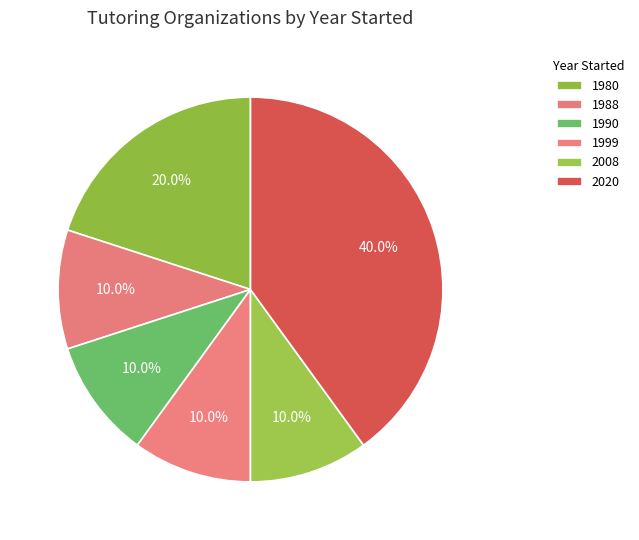

How many segments does this pie chart have?

6